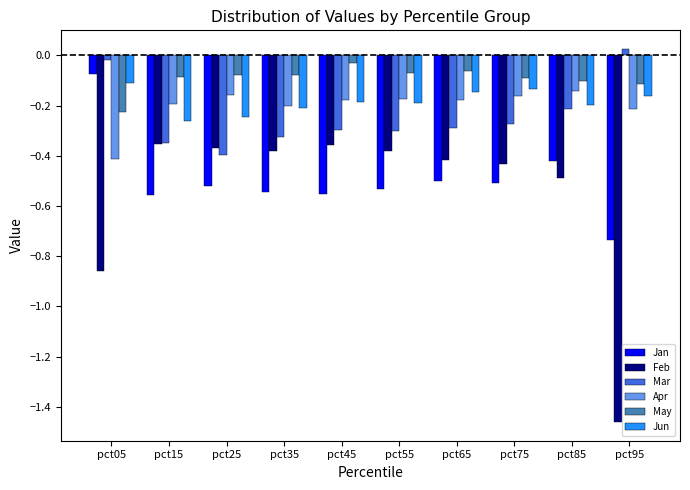

Which series has the widest spread of values?

Feb